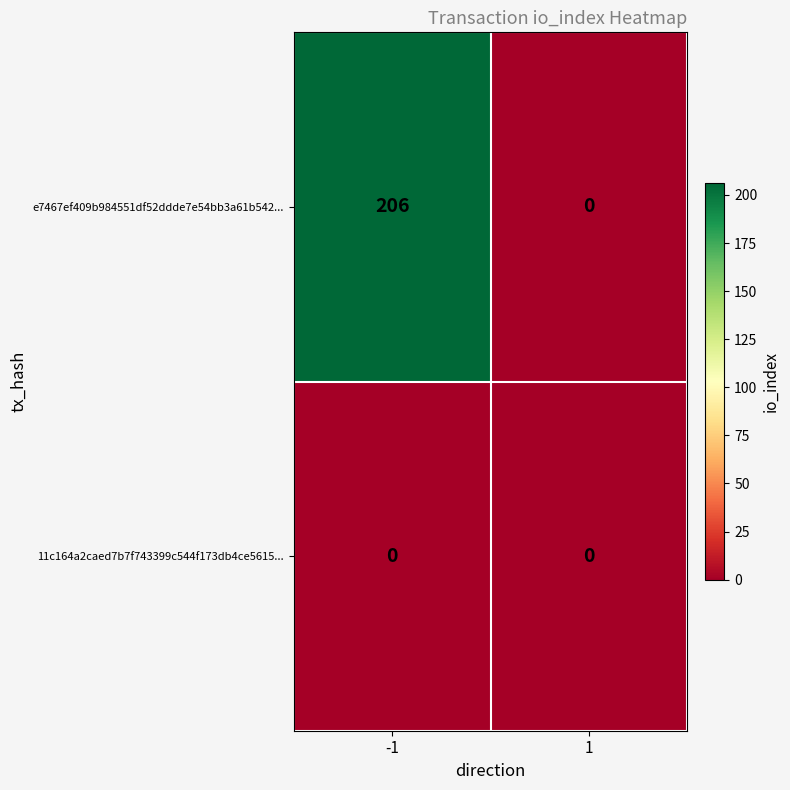

Reading left to right, transcribe all the data shown in this chart.

e7467ef409b984551df52ddde7e54bb3a61b542...: 206	0
11c164a2caed7b7f743399c544f173db4ce5615...: 0	0